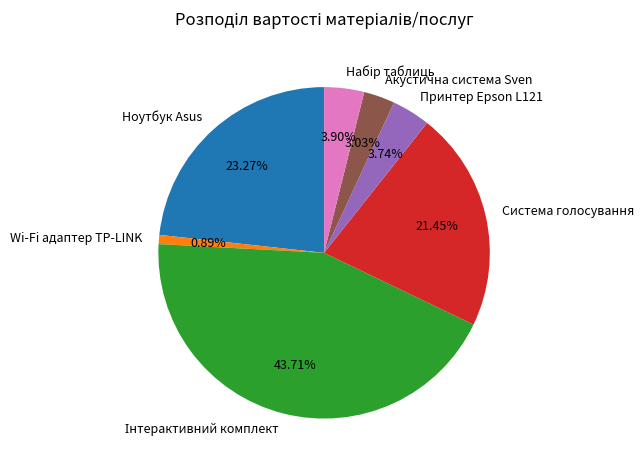

Between Ноутбук Asus and Принтер Epson L121, which is larger?

Ноутбук Asus